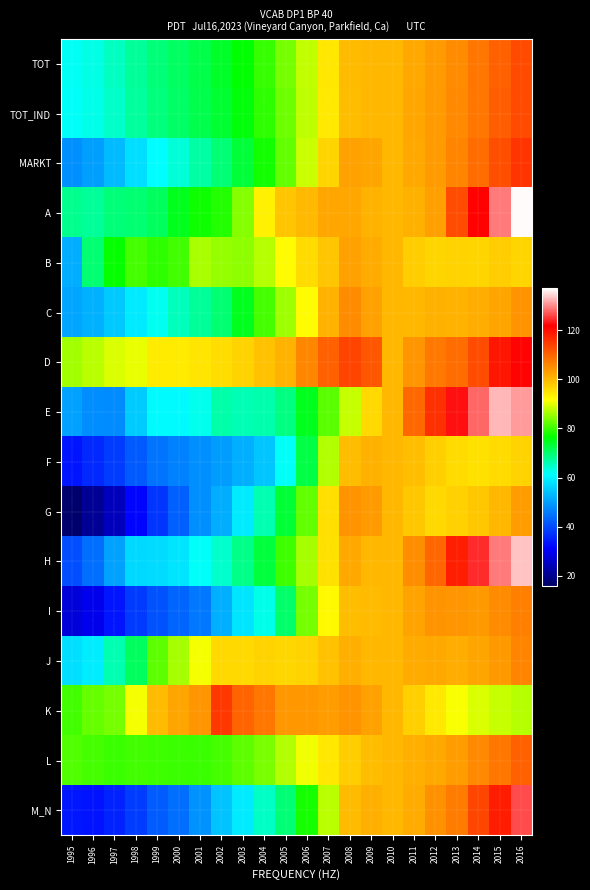

Reading left to right, extract all data points from this chart.

TOT: 1995=61.9	1996=63.0	1997=64.9	1998=67.4	1999=69.4	2000=70.7	2001=72.2	2002=74.0	2003=76.4	2004=79.6	2005=83.4	2006=88.0	2007=94.4	2008=99.4	2009=100.1	2010=100.0	2011=101.7	2012=103.2	2013=105.3	2014=107.7	2015=110.4	2016=112.9
TOT_IND: 1995=61.6	1996=62.7	1997=64.7	1998=67.1	1999=69.1	2000=70.4	2001=71.8	2002=73.6	2003=76.0	2004=79.2	2005=83.0	2006=87.6	2007=94.1	2008=99.3	2009=100.0	2010=100.0	2011=101.8	2012=103.4	2013=105.5	2014=107.9	2015=110.6	2016=113.1
MARKT: 1995=48.3	1996=50.2	1997=53.4	1998=57.8	1999=61.1	2000=63.7	2001=66.6	2002=69.4	2003=73.1	2004=77.5	2005=82.4	2006=88.3	2007=96.6	2008=102.7	2009=102.0	2010=100.0	2011=101.7	2012=103.2	2013=106.0	2014=109.1	2015=112.5	2016=115.7
A: 1995=68.0	1996=67.4	1997=69.3	1998=69.7	1999=71.0	2000=74.7	2001=77.2	2002=78.6	2003=84.3	2004=93.1	2005=98.3	2006=99.8	2007=102.0	2008=102.0	2009=100.5	2010=100.0	2011=100.7	2012=102.8	2013=112.7	2014=121.6	2015=129.1	2016=136.6
B: 1995=51.8	1996=69.9	1997=76.8	1998=80.5	1999=79.1	2000=80.4	2001=86.5	2002=85.2	2003=84.9	2004=87.3	2005=92.0	2006=95.7	2007=98.3	2008=102.7	2009=101.5	2010=100.0	2011=97.4	2012=96.5	2013=96.6	2014=96.5	2015=97.5	2016=96.5
C: 1995=50.8	1996=52.2	1997=55.2	1998=59.1	1999=62.3	2000=65.2	2001=67.5	2002=69.7	2003=74.7	2004=80.7	2005=85.8	2006=92.0	2007=100.5	2008=105.1	2009=102.5	2010=100.0	2011=100.0	2012=100.7	2013=100.6	2014=101.1	2015=102.2	2016=104.2
D: 1995=86.0	1996=87.5	1997=89.3	1998=90.4	1999=93.9	2000=93.8	2001=94.6	2002=95.5	2003=96.7	2004=98.9	2005=100.4	2006=105.8	2007=110.3	2008=113.6	2009=111.7	2010=100.0	2011=104.2	2012=107.6	2013=109.0	2014=112.8	2015=119.3	2016=122.0
E: 1995=50.3	1996=48.1	1997=47.7	1998=55.4	1999=60.9	2000=61.0	2001=62.4	2002=66.3	2003=65.8	2004=66.2	2005=68.8	2006=74.8	2007=81.7	2008=88.3	2009=96.0	2010=100.0	2011=109.3	2012=116.1	2013=122.8	2014=127.8	2015=132.7	2016=131.1
F: 1995=33.6	1996=36.0	1997=38.3	1998=41.8	1999=45.0	2000=46.6	2001=48.3	2002=49.9	2003=51.9	2004=54.6	2005=61.7	2006=72.5	2007=87.1	2008=99.4	2009=100.7	2010=100.0	2011=99.0	2012=97.1	2013=95.8	2014=95.0	2015=95.7	2016=96.8
G: 1995=16.9	1996=20.7	1997=24.7	1998=31.7	1999=37.4	2000=42.7	2001=48.3	2002=51.9	2003=59.2	2004=65.9	2005=73.4	2006=82.3	2007=95.4	2008=104.3	2009=103.4	2010=100.0	2011=98.2	2012=96.0	2013=96.9	2014=98.1	2015=99.9	2016=103.2
H: 1995=40.4	1996=44.2	1997=50.4	1998=57.1	1999=57.3	2000=58.4	2001=61.7	2002=64.4	2003=68.3	2004=72.8	2005=80.2	2006=86.2	2007=95.1	2008=101.6	2009=100.1	2010=100.0	2011=105.0	2012=109.8	2013=118.1	2014=124.3	2015=129.2	2016=133.3
I: 1995=27.4	1996=29.3	1997=33.6	1998=38.1	1999=40.9	2000=43.2	2001=45.4	2002=52.1	2003=58.4	2004=62.6	2005=70.2	2006=83.4	2007=92.2	2008=99.2	2009=99.5	2010=100.0	2011=102.4	2012=104.3	2013=103.9	2014=103.5	2015=105.3	2016=106.5
J: 1995=57.7	1996=59.2	1997=65.9	1998=71.0	1999=82.0	2000=86.3	2001=91.0	2002=95.9	2003=96.0	2004=96.7	2005=96.3	2006=96.6	2007=98.9	2008=100.9	2009=100.0	2010=100.0	2011=101.5	2012=101.7	2013=101.3	2014=102.2	2015=103.5	2016=106.0
K: 1995=80.5	1996=82.6	1997=83.5	1998=91.0	1999=99.6	2000=102.1	2001=104.0	2002=115.2	2003=110.0	2004=107.8	2005=103.9	2006=103.8	2007=103.1	2008=104.2	2009=102.7	2010=100.0	2011=97.2	2012=94.2	2013=91.2	2014=89.5	2015=88.2	2016=87.3
L: 1995=81.2	1996=80.6	1997=79.9	1998=80.4	1999=80.2	2000=79.8	2001=79.9	2002=80.5	2003=82.2	2004=83.7	2005=86.9	2006=90.7	2007=94.3	2008=97.4	2009=99.4	2010=100.0	2011=100.9	2012=101.7	2013=103.1	2014=105.5	2015=107.7	2016=110.4
M_N: 1995=33.8	1996=33.3	1997=35.3	1998=38.4	1999=42.0	2000=44.2	2001=48.7	2002=54.4	2003=59.2	2004=64.7	2005=69.4	2006=77.9	2007=87.5	2008=99.5	2009=100.9	2010=100.0	2011=101.5	2012=104.4	2013=107.2	2014=113.4	2015=118.5	2016=126.2